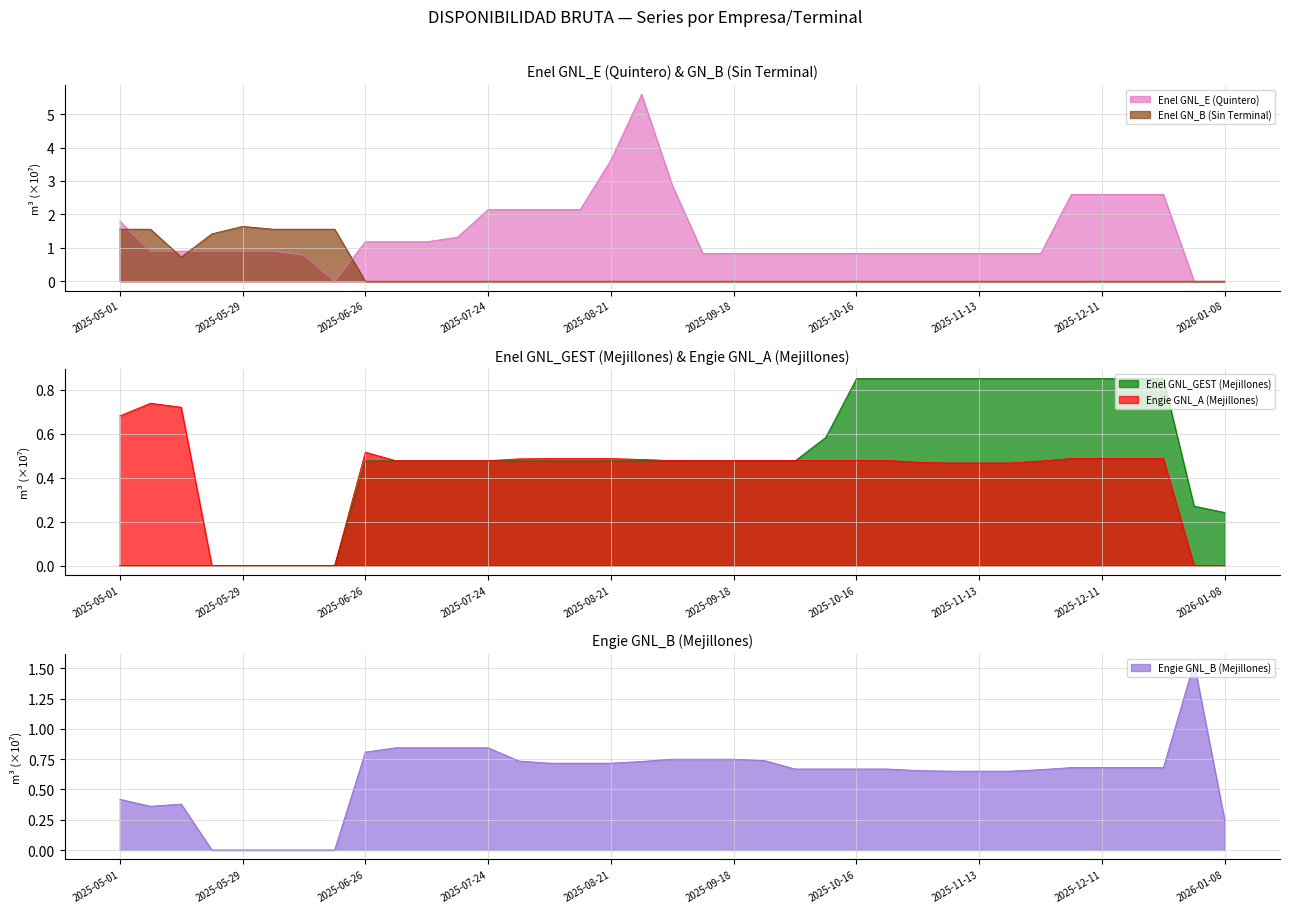

Reading right to left, transcribe all the data shown in this chart.

Enel GNL_E (Quintero): 2026-01-08=0.0	2026-01-01=0.0	2025-12-25=2.6	2025-12-18=2.6	2025-12-11=2.6	2025-12-04=2.6	2025-11-27=0.8	2025-11-20=0.8	2025-11-13=0.8	2025-11-06=0.8	2025-10-30=0.8	2025-10-23=0.8	2025-10-16=0.8	2025-10-09=0.8	2025-10-02=0.8	2025-09-25=0.8	2025-09-18=0.8	2025-09-11=0.8	2025-09-04=2.9	2025-08-28=5.6	2025-08-21=3.6	2025-08-14=2.1	2025-08-07=2.1	2025-07-31=2.1	2025-07-24=2.1	2025-07-17=1.3	2025-07-10=1.2	2025-07-03=1.2	2025-06-26=1.2	2025-06-19=0.0	2025-06-12=0.8	2025-06-05=0.9	2025-05-29=0.9	2025-05-22=0.9	2025-05-15=0.9	2025-05-08=0.9	2025-05-01=1.8
Enel GNL_GEST (Mejillones): 2026-01-08=0.2	2026-01-01=0.3	2025-12-25=0.9	2025-12-18=0.9	2025-12-11=0.9	2025-12-04=0.9	2025-11-27=0.9	2025-11-20=0.9	2025-11-13=0.9	2025-11-06=0.9	2025-10-30=0.9	2025-10-23=0.9	2025-10-16=0.9	2025-10-09=0.6	2025-10-02=0.5	2025-09-25=0.5	2025-09-18=0.5	2025-09-11=0.5	2025-09-04=0.5	2025-08-28=0.5	2025-08-21=0.5	2025-08-14=0.5	2025-08-07=0.5	2025-07-31=0.5	2025-07-24=0.5	2025-07-17=0.5	2025-07-10=0.5	2025-07-03=0.5	2025-06-26=0.5	2025-06-19=0.0	2025-06-12=0.0	2025-06-05=0.0	2025-05-29=0.0	2025-05-22=0.0	2025-05-15=0.0	2025-05-08=0.0	2025-05-01=0.0
Enel GN_B (Sin Terminal): 2026-01-08=0.0	2026-01-01=0.0	2025-12-25=0.0	2025-12-18=0.0	2025-12-11=0.0	2025-12-04=0.0	2025-11-27=0.0	2025-11-20=0.0	2025-11-13=0.0	2025-11-06=0.0	2025-10-30=0.0	2025-10-23=0.0	2025-10-16=0.0	2025-10-09=0.0	2025-10-02=0.0	2025-09-25=0.0	2025-09-18=0.0	2025-09-11=0.0	2025-09-04=0.0	2025-08-28=0.0	2025-08-21=0.0	2025-08-14=0.0	2025-08-07=0.0	2025-07-31=0.0	2025-07-24=0.0	2025-07-17=0.0	2025-07-10=0.0	2025-07-03=0.0	2025-06-26=0.0	2025-06-19=1.6	2025-06-12=1.6	2025-06-05=1.6	2025-05-29=1.6	2025-05-22=1.4	2025-05-15=0.7	2025-05-08=1.6	2025-05-01=1.6
Engie GNL_A (Mejillones): 2026-01-08=0.0	2026-01-01=0.0	2025-12-25=0.5	2025-12-18=0.5	2025-12-11=0.5	2025-12-04=0.5	2025-11-27=0.5	2025-11-20=0.5	2025-11-13=0.5	2025-11-06=0.5	2025-10-30=0.5	2025-10-23=0.5	2025-10-16=0.5	2025-10-09=0.5	2025-10-02=0.5	2025-09-25=0.5	2025-09-18=0.5	2025-09-11=0.5	2025-09-04=0.5	2025-08-28=0.5	2025-08-21=0.5	2025-08-14=0.5	2025-08-07=0.5	2025-07-31=0.5	2025-07-24=0.5	2025-07-17=0.5	2025-07-10=0.5	2025-07-03=0.5	2025-06-26=0.5	2025-06-19=0.0	2025-06-12=0.0	2025-06-05=0.0	2025-05-29=0.0	2025-05-22=0.0	2025-05-15=0.7	2025-05-08=0.7	2025-05-01=0.7
Engie GNL_B (Mejillones): 2026-01-08=0.2	2026-01-01=1.5	2025-12-25=0.7	2025-12-18=0.7	2025-12-11=0.7	2025-12-04=0.7	2025-11-27=0.7	2025-11-20=0.7	2025-11-13=0.7	2025-11-06=0.7	2025-10-30=0.7	2025-10-23=0.7	2025-10-16=0.7	2025-10-09=0.7	2025-10-02=0.7	2025-09-25=0.7	2025-09-18=0.7	2025-09-11=0.7	2025-09-04=0.7	2025-08-28=0.7	2025-08-21=0.7	2025-08-14=0.7	2025-08-07=0.7	2025-07-31=0.7	2025-07-24=0.8	2025-07-17=0.8	2025-07-10=0.8	2025-07-03=0.8	2025-06-26=0.8	2025-06-19=0.0	2025-06-12=0.0	2025-06-05=0.0	2025-05-29=0.0	2025-05-22=0.0	2025-05-15=0.4	2025-05-08=0.4	2025-05-01=0.4